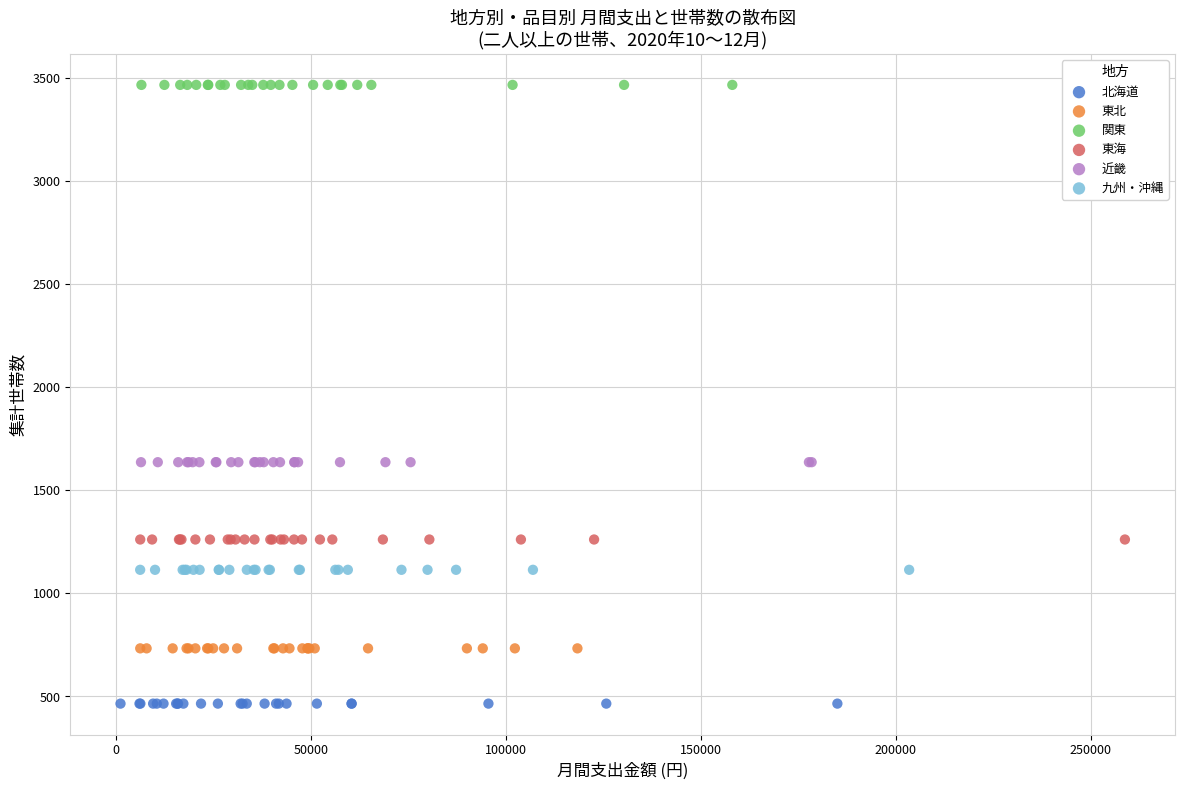

Which series reaches the minimum Y coordinate?

北海道